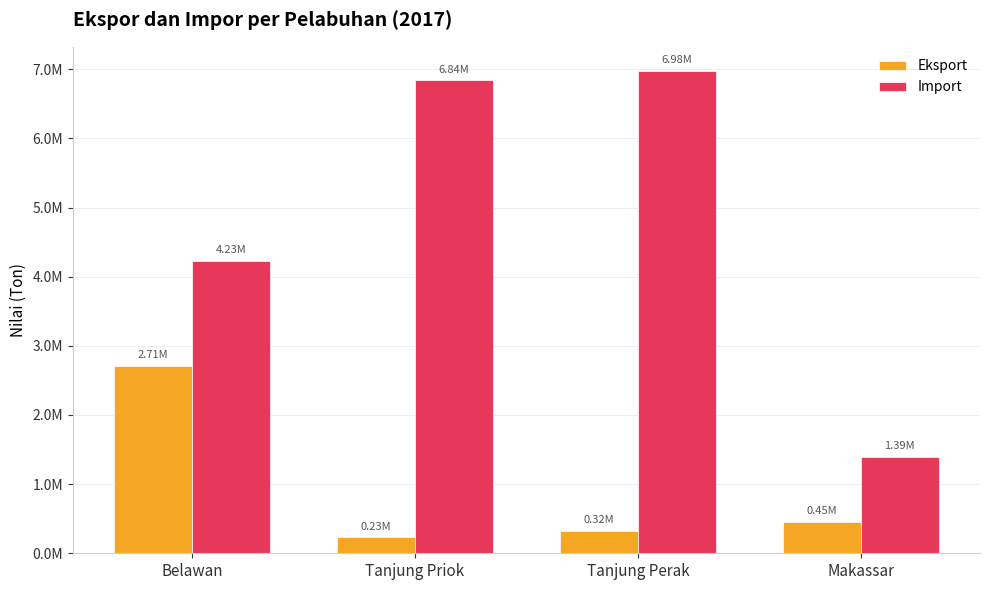

What is the average value of the Import series?

4859209